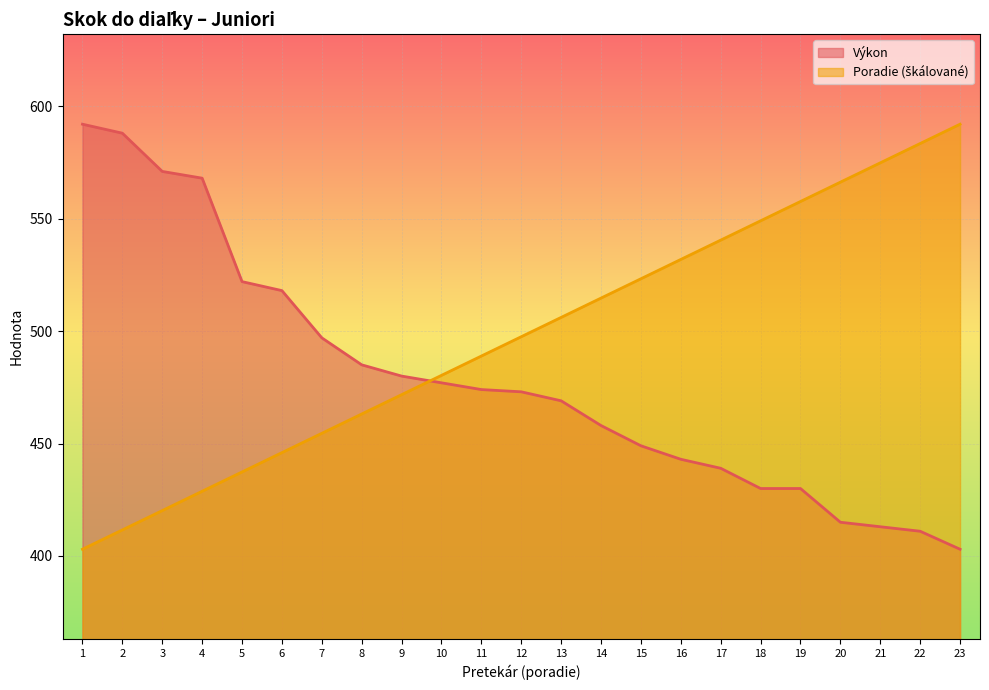

How many lines are shown in the chart?

2